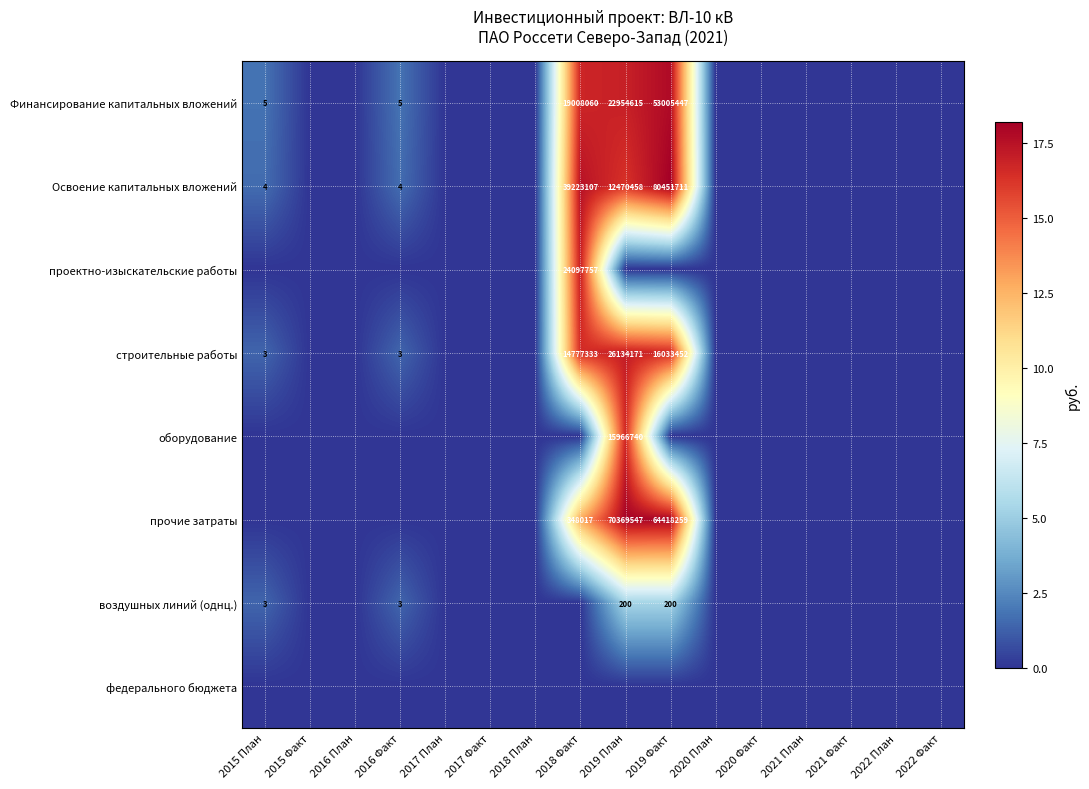

True or false: Финансирование капитальных вложений has a value of 22954615 at 2019 План.

True